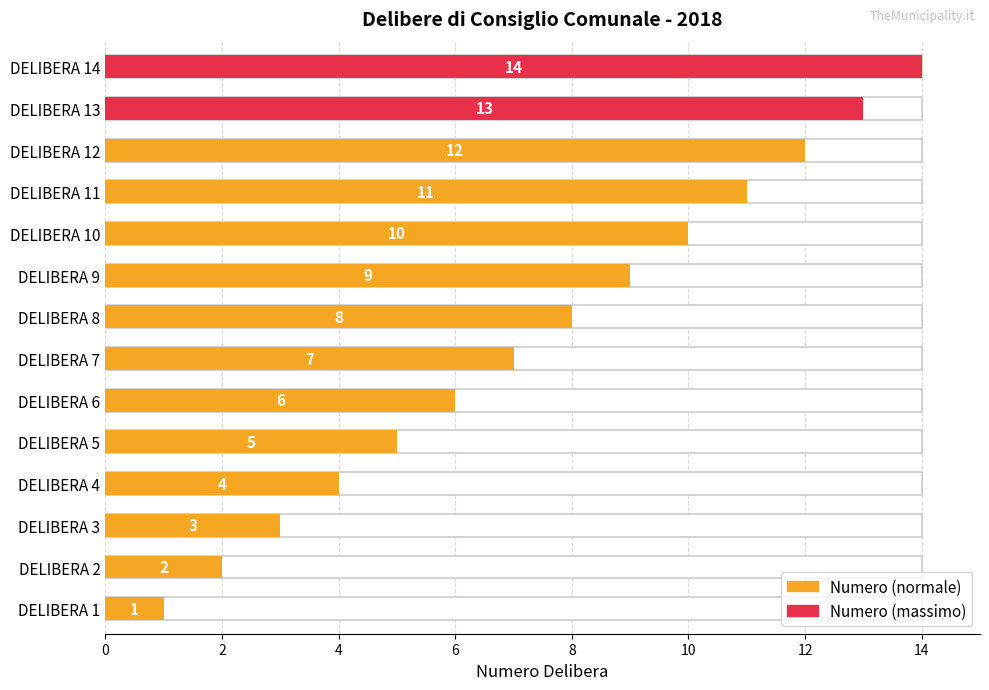

What is the maximum value shown in the chart?

14